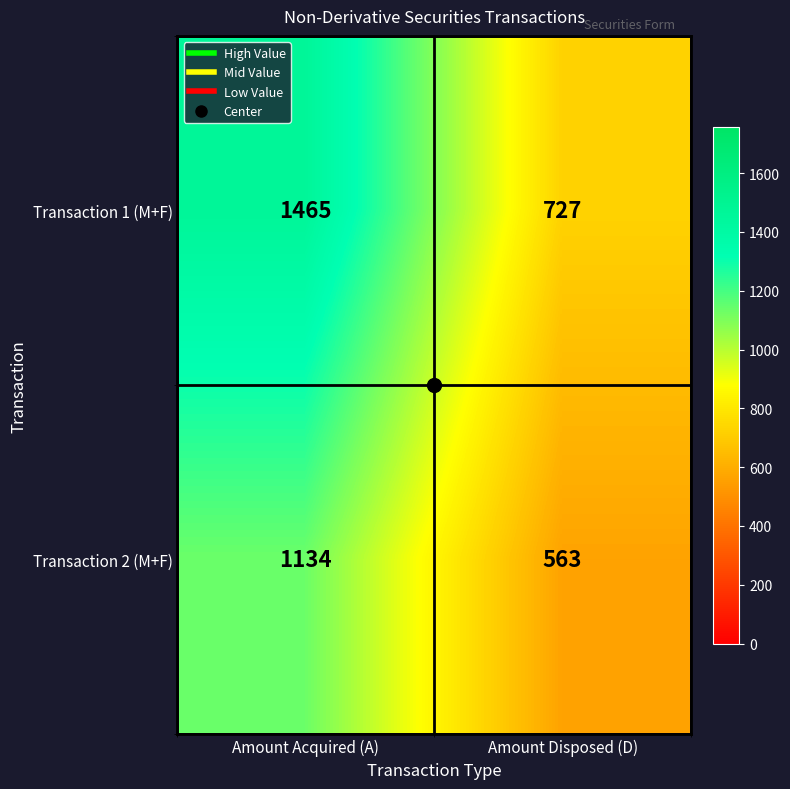

Which series has the largest total across all categories?

Transaction 1 (M+F)